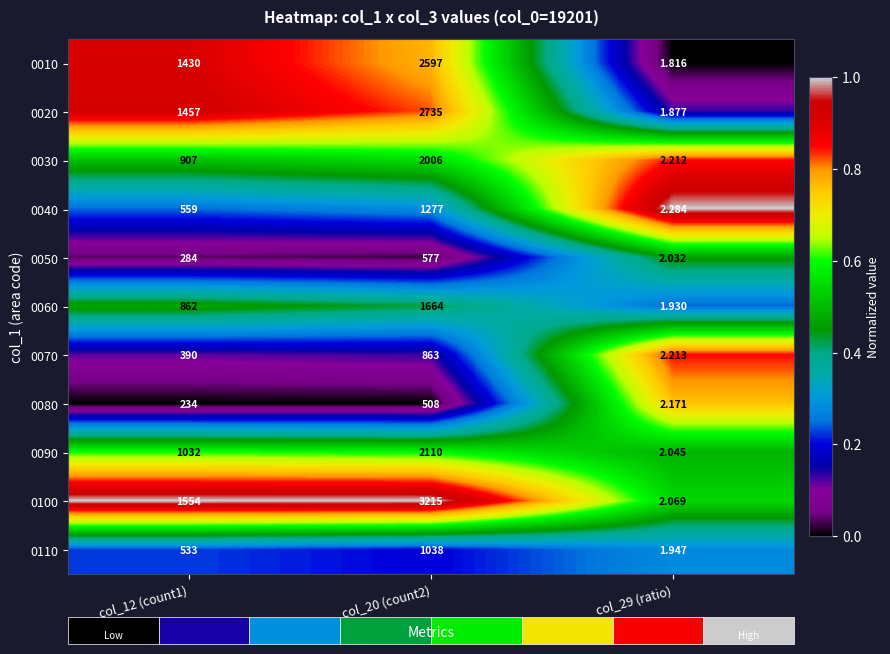

At col_29 (ratio), list the series in order from largest to smallest.

0040, 0070, 0030, 0080, 0100, 0090, 0050, 0110, 0060, 0020, 0010